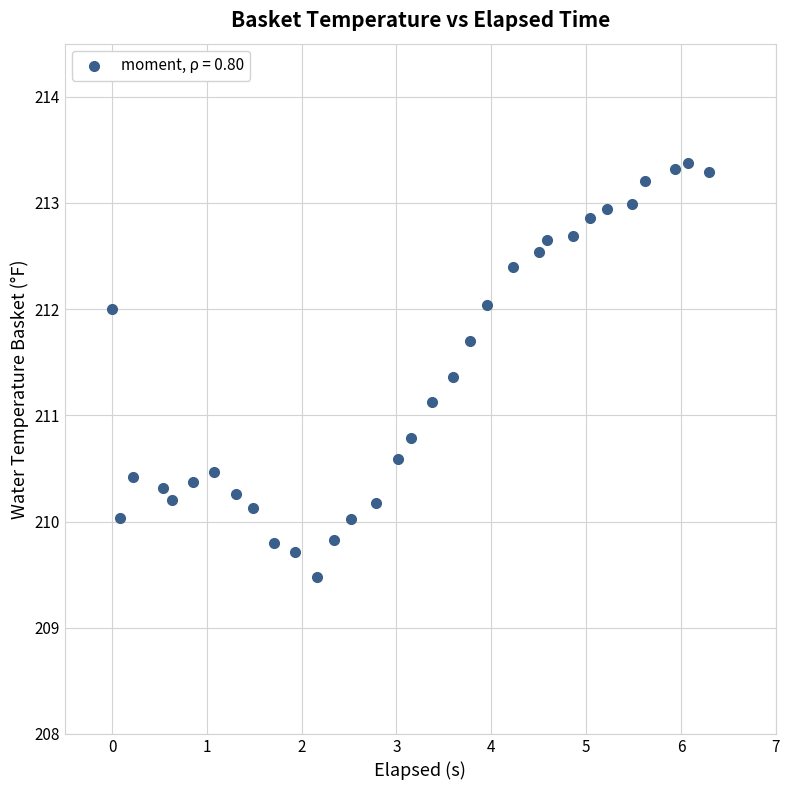

What Y value in the scatter plot is closest to 211?

211.1